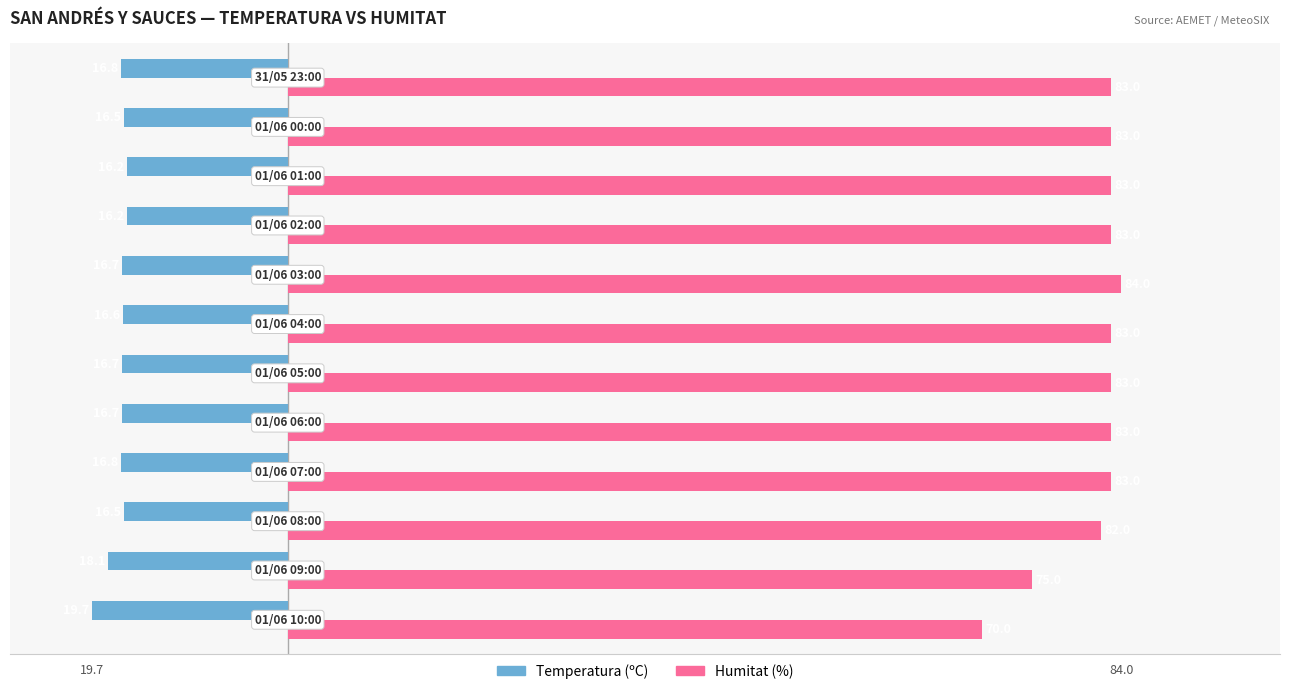

What is the difference between the second highest and minimum values in the Humitat (%) series?

13.0